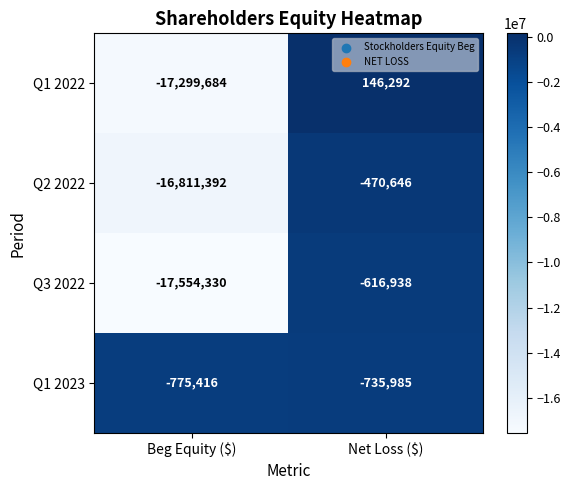

Reading left to right, list all the values displayed in this chart.

Q1 2022: -17299684	146292
Q2 2022: -16811392	-470646
Q3 2022: -17554330	-616938
Q1 2023: -775416	-735985